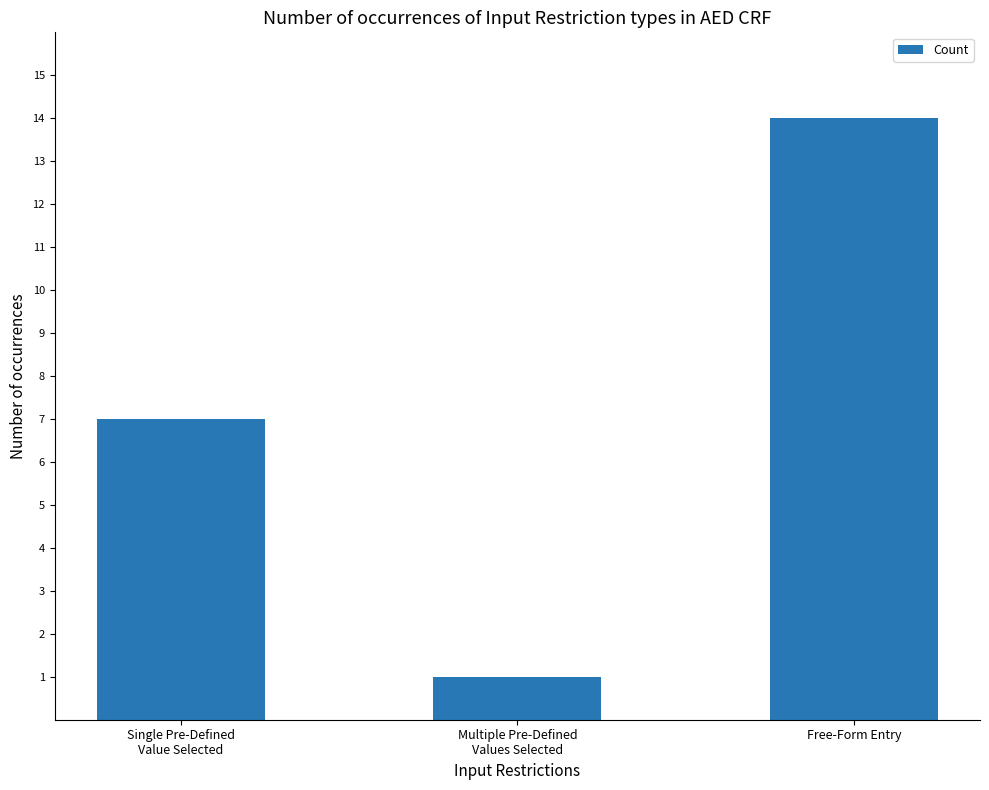

What is the label of the 3rd bar from the left?

Free-Form Entry